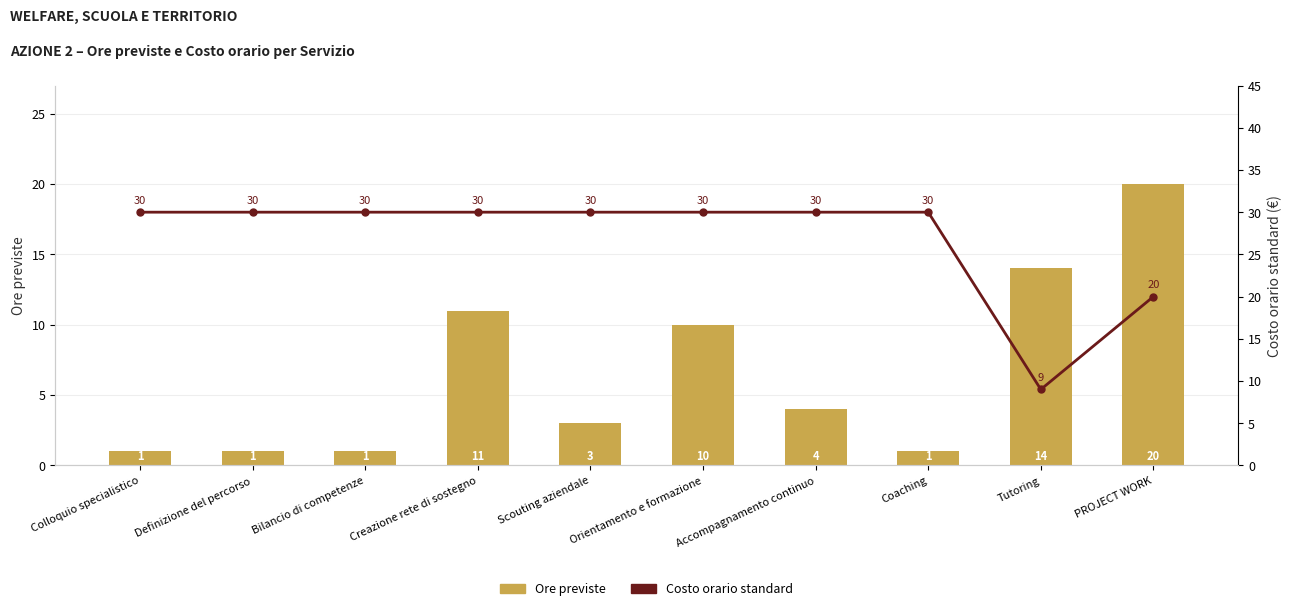

What is the spread (max minus min) of values at Tutoring?

5